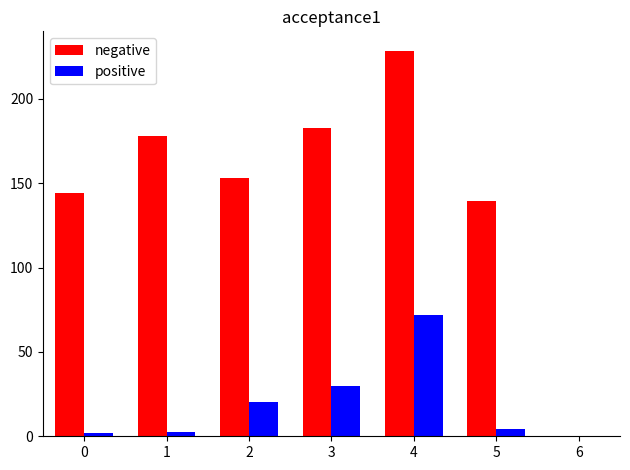

Between 3 and 5, which series saw the biggest shift?

negative